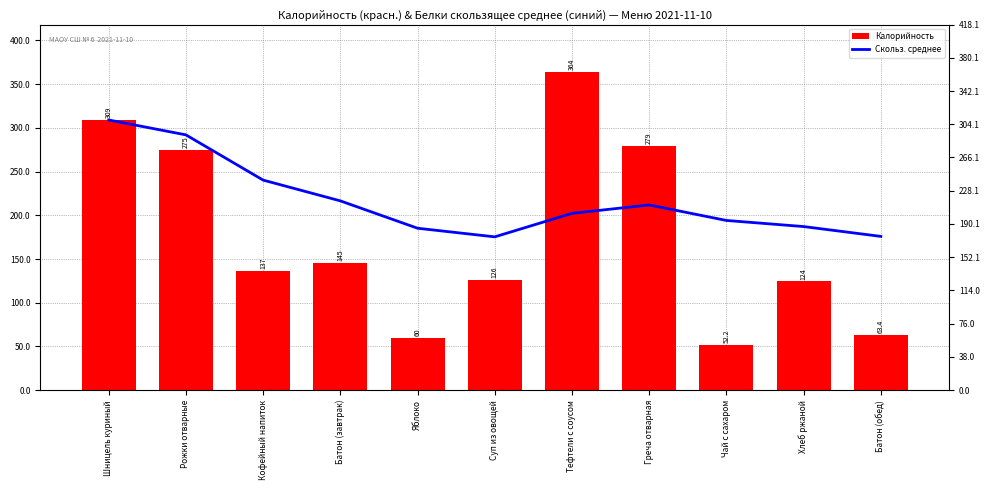

What is the approximate value of Скольз. среднее at Греча отварная?

211.8